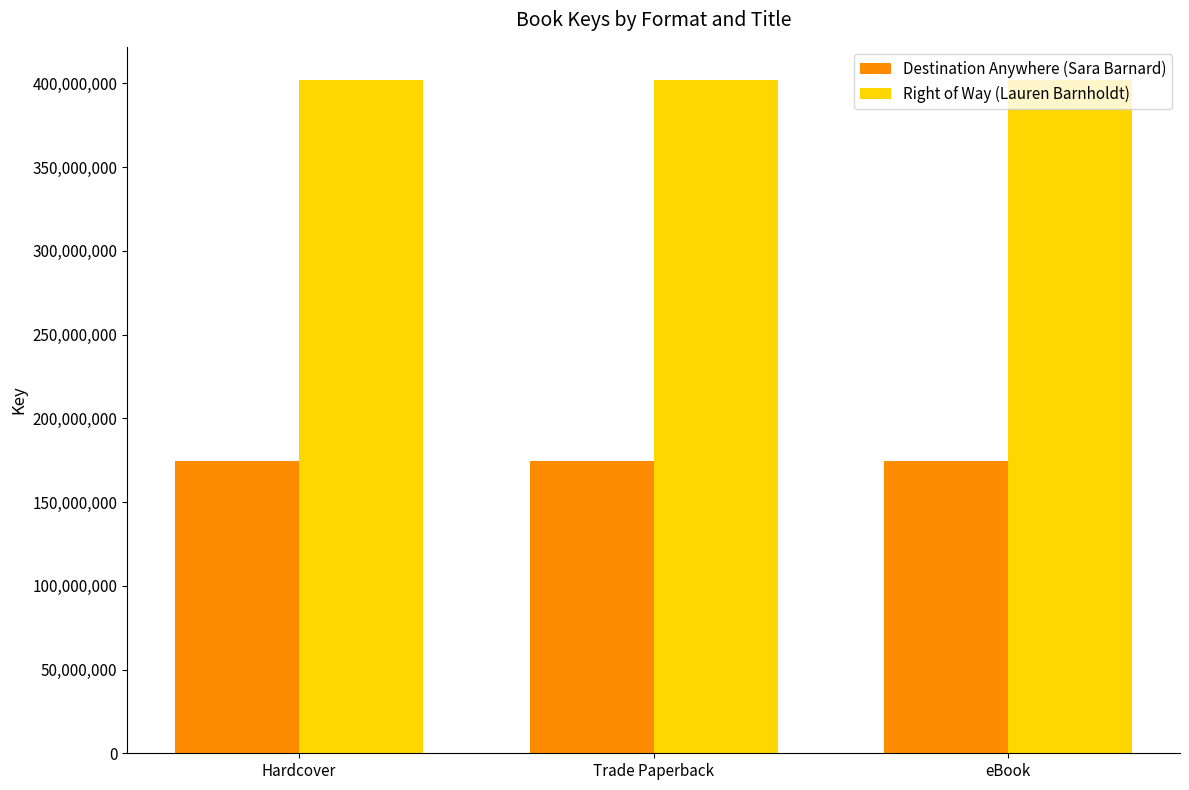

What is the label of the 2nd bar from the left?

Trade Paperback